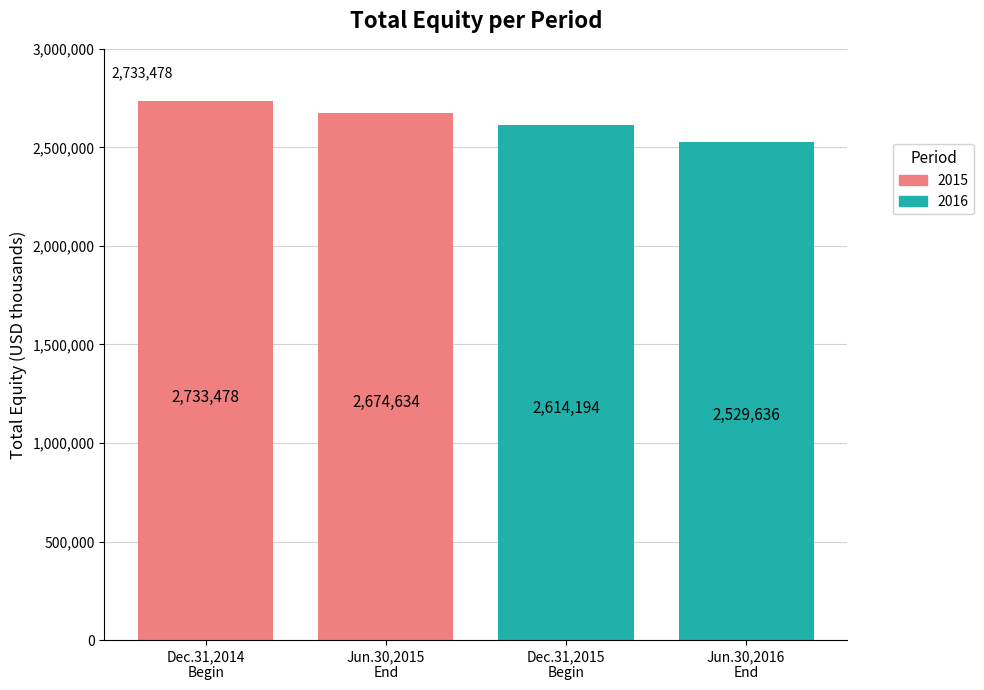

Which series changed the most between Beginning balance and Ending balance?

2016